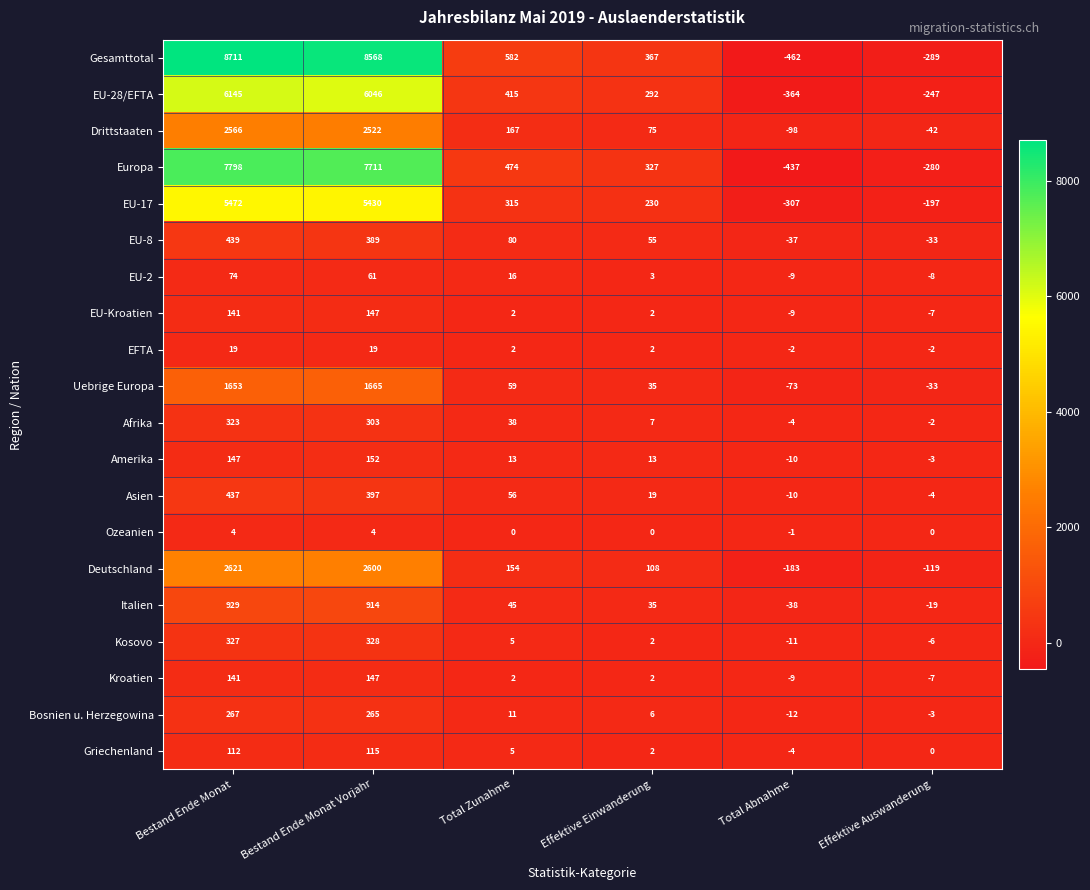

Between Total Zunahme and Total Abnahme, which series saw the biggest shift?

Gesamttotal